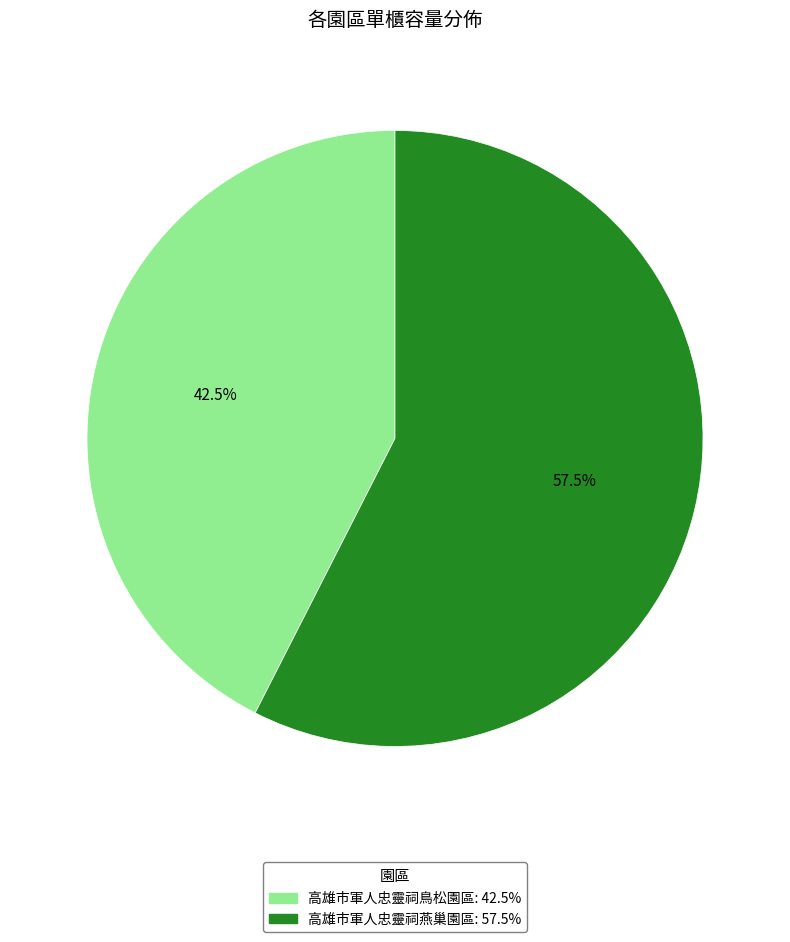

Count the number of slices in the pie.

2